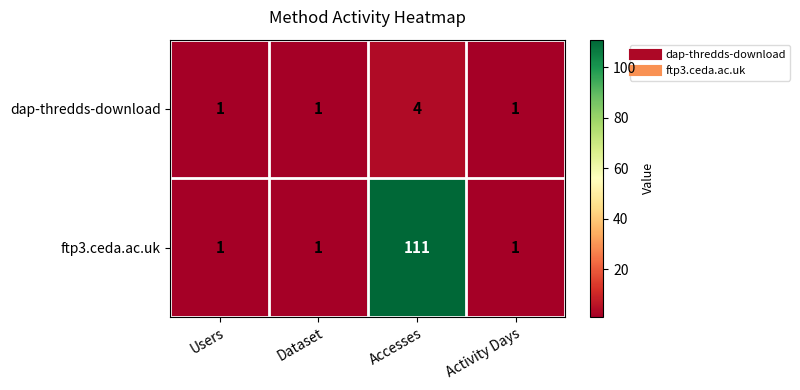

How many series are shown in this chart?

2